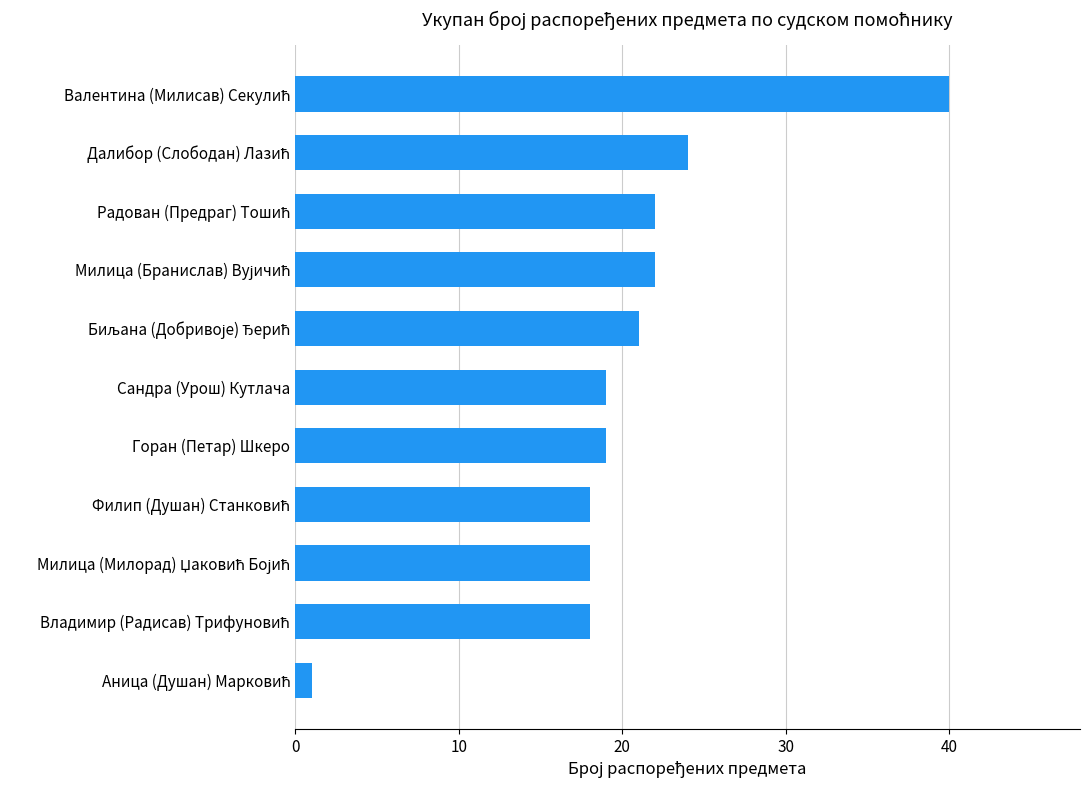

What is the sum of all values?

222